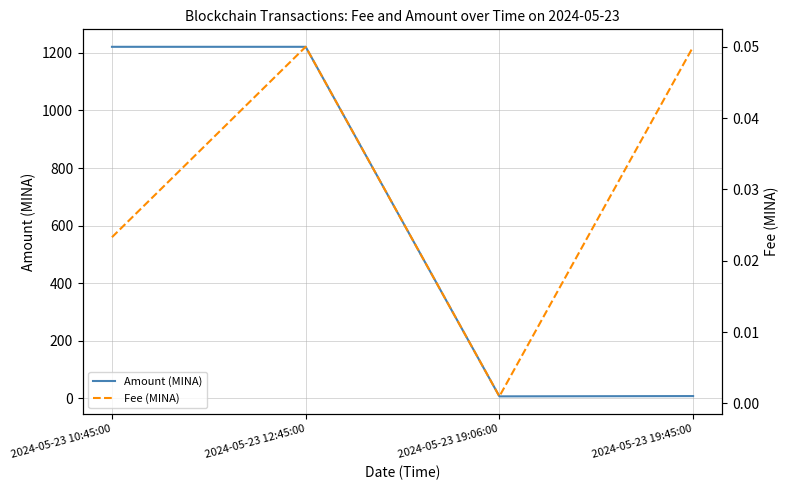

What position from the left is 2024-05-23 19:06:00?

3